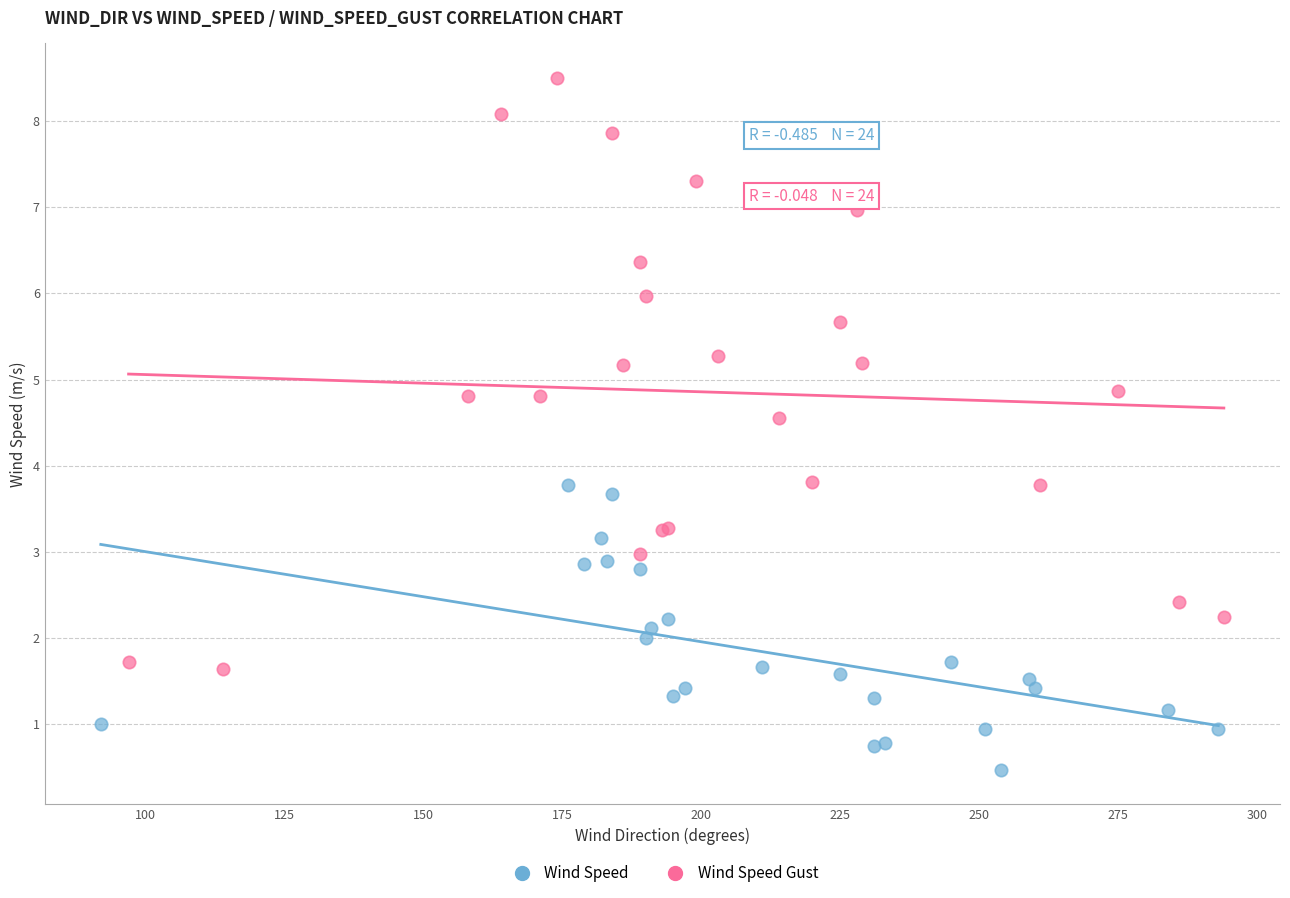

Which series contains the lowest Y value?

Wind Speed